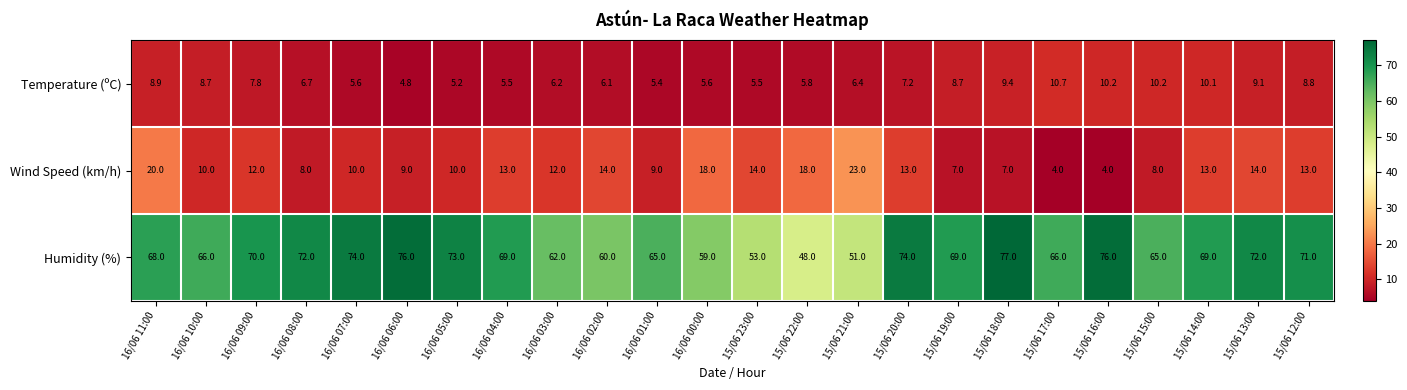

What is the total value across all series at 16/06 02:00?

80.1